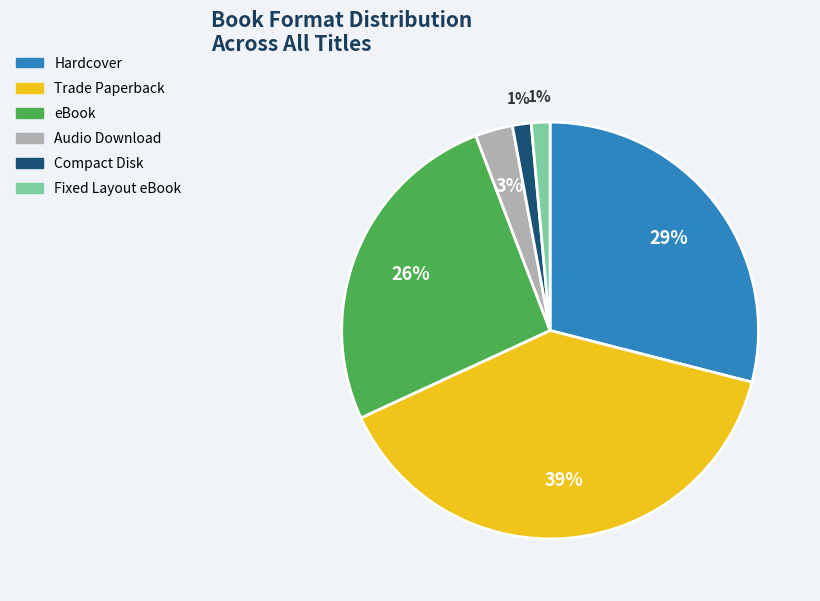

True or false: Trade Paperback accounts for 39% of the total.

True